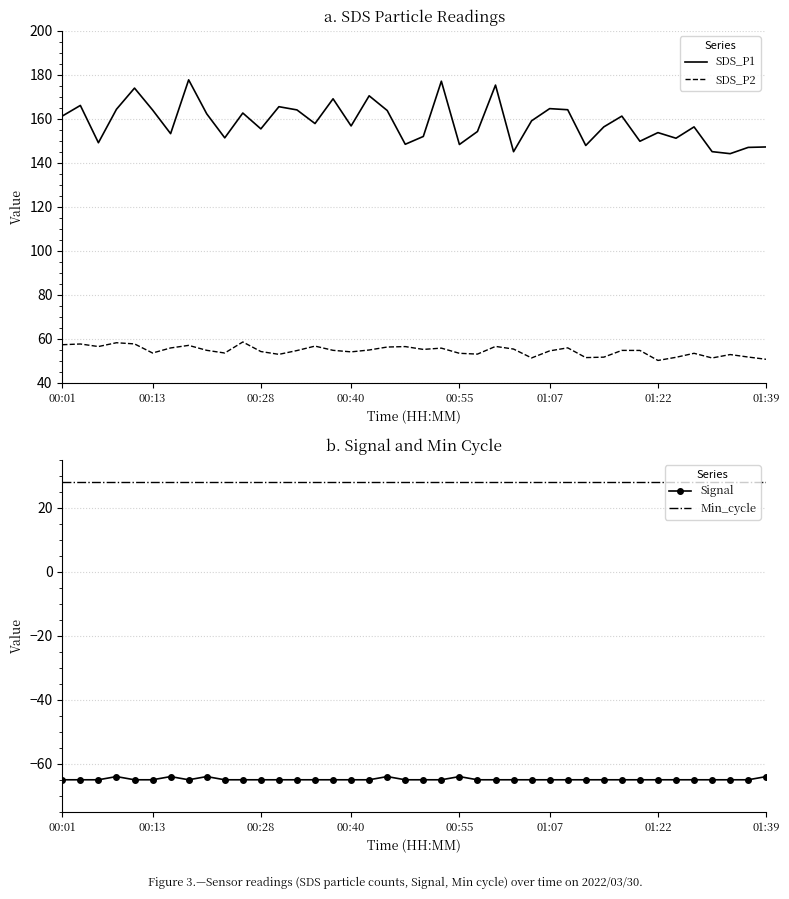

How many series are shown in this chart?

4